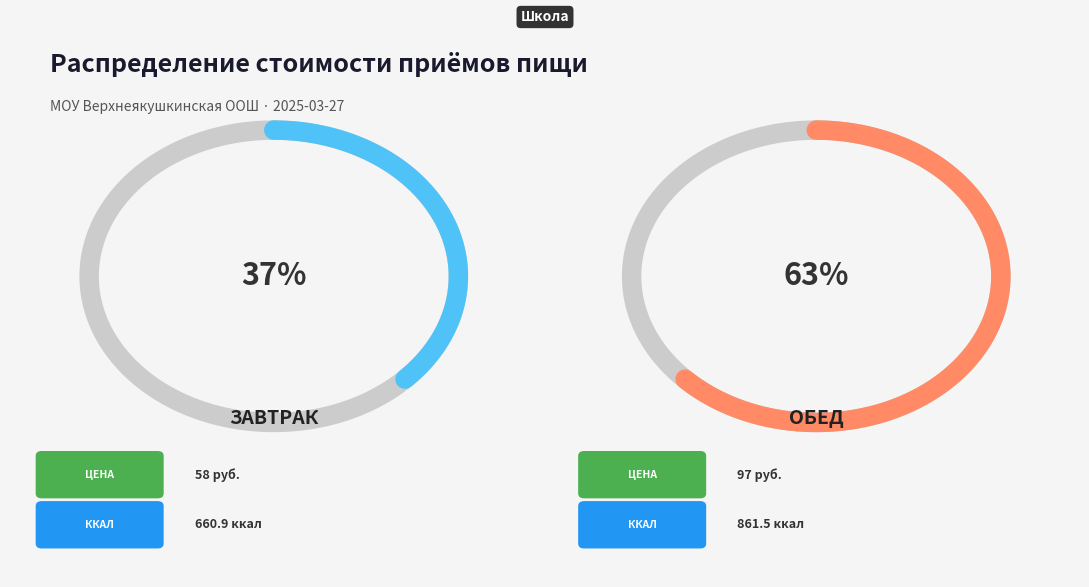

Is the sum of Обед and Завтрак greater than half?

Yes